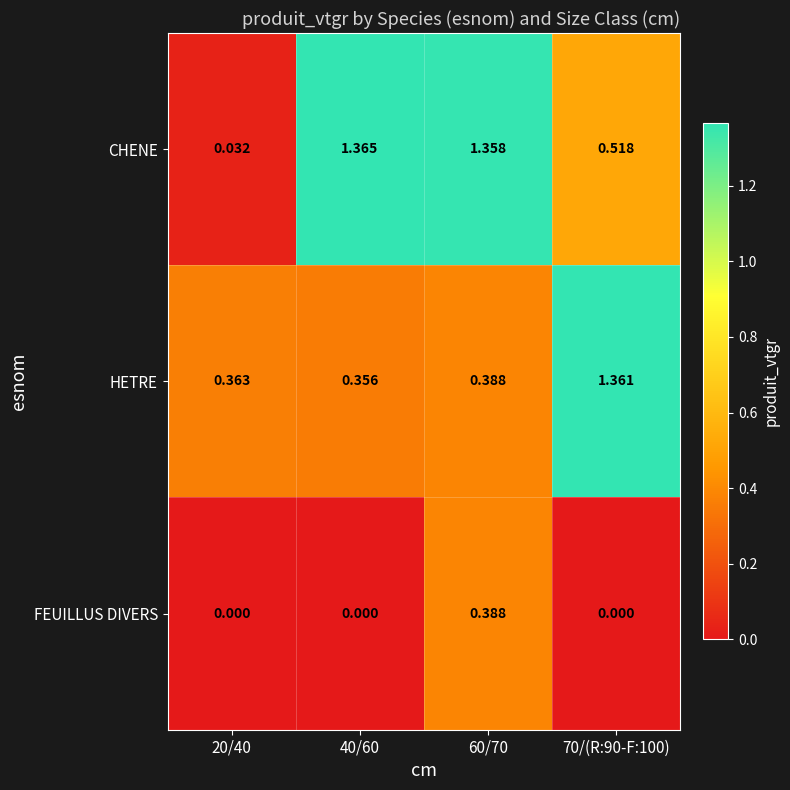

List the series in order of their overall mean, lowest first.

FEUILLUS DIVERS, HETRE, CHENE